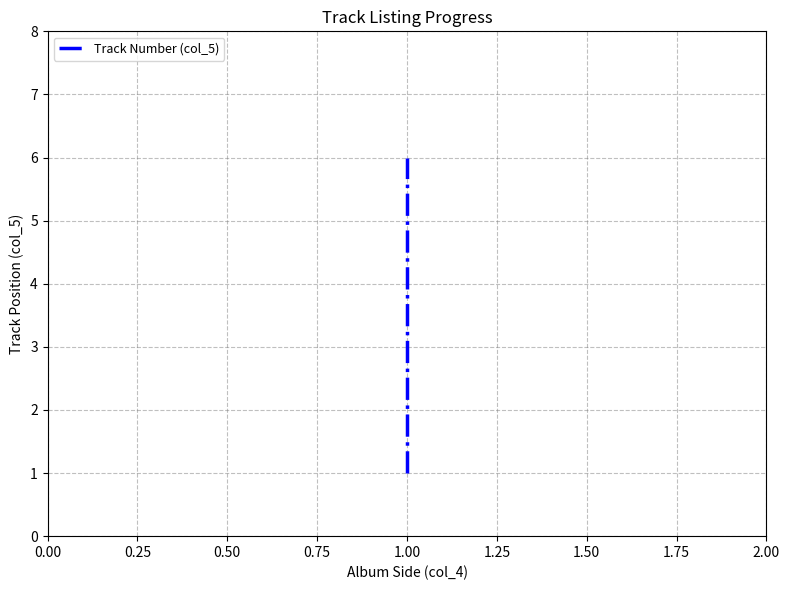

How many lines are shown in the chart?

1